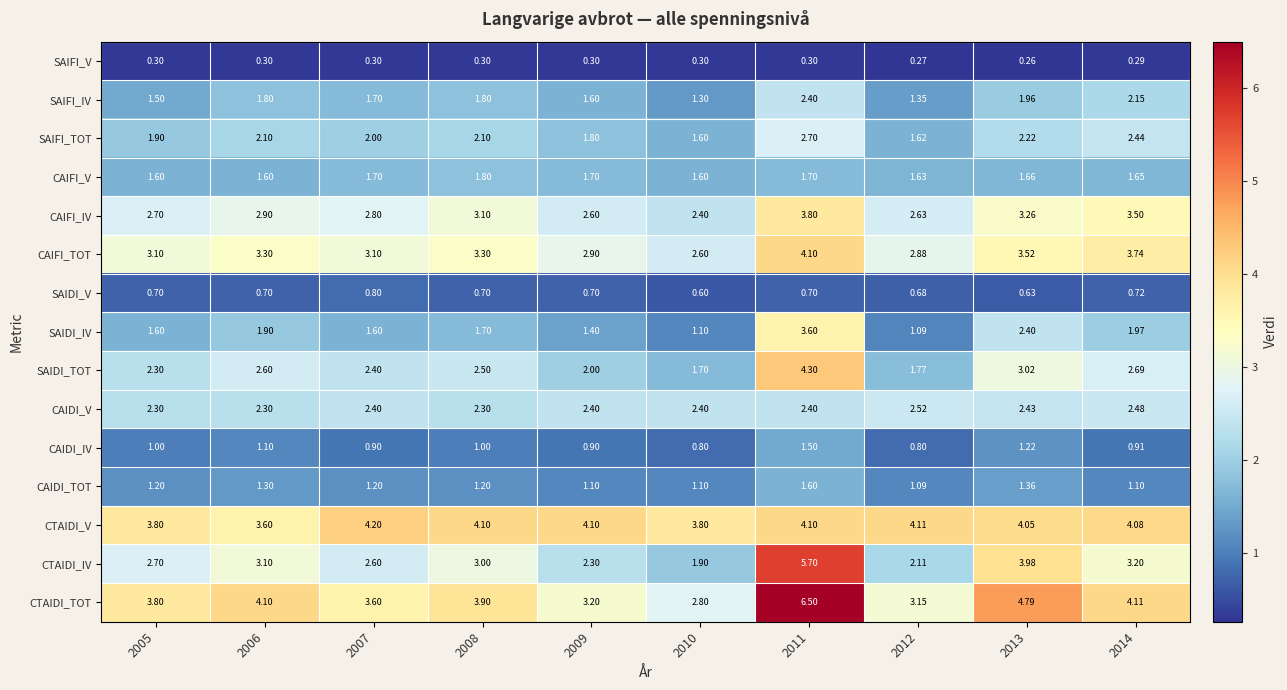

Rank the series by their maximum value, from lowest to highest.

SAIFI_V, SAIDI_V, CAIDI_IV, CAIDI_TOT, CAIFI_V, SAIFI_IV, CAIDI_V, SAIFI_TOT, SAIDI_IV, CAIFI_IV, CAIFI_TOT, CTAIDI_V, SAIDI_TOT, CTAIDI_IV, CTAIDI_TOT